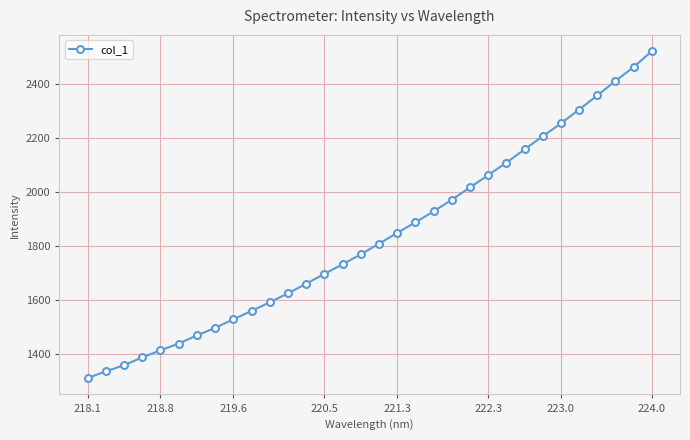

What is the greatest value displayed?

2519.8